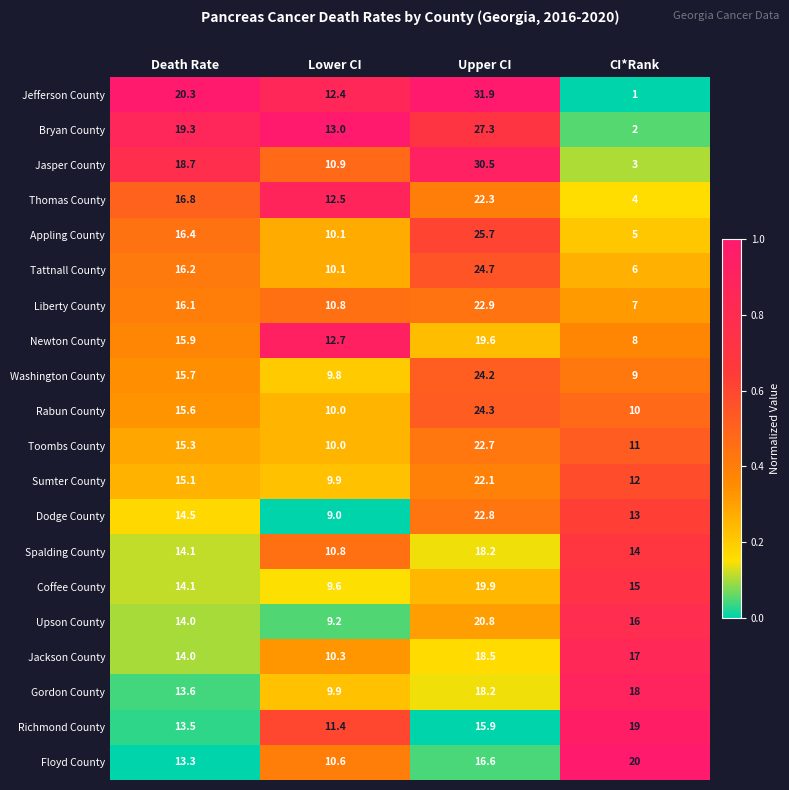

Is it true that Spalding County equals 14.0 at CI*Rank?

True